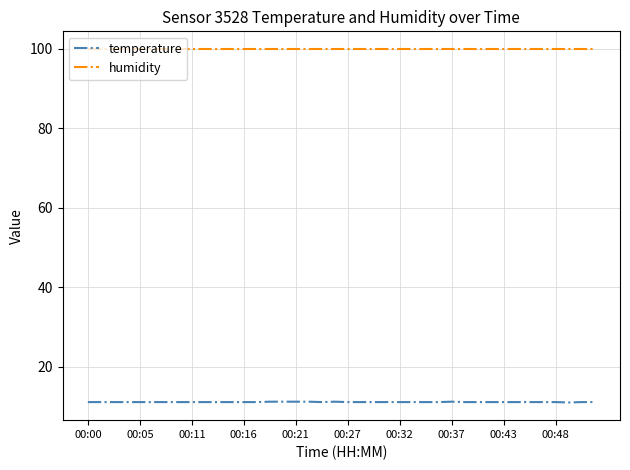

List the series in order of their peak value, lowest first.

temperature, humidity